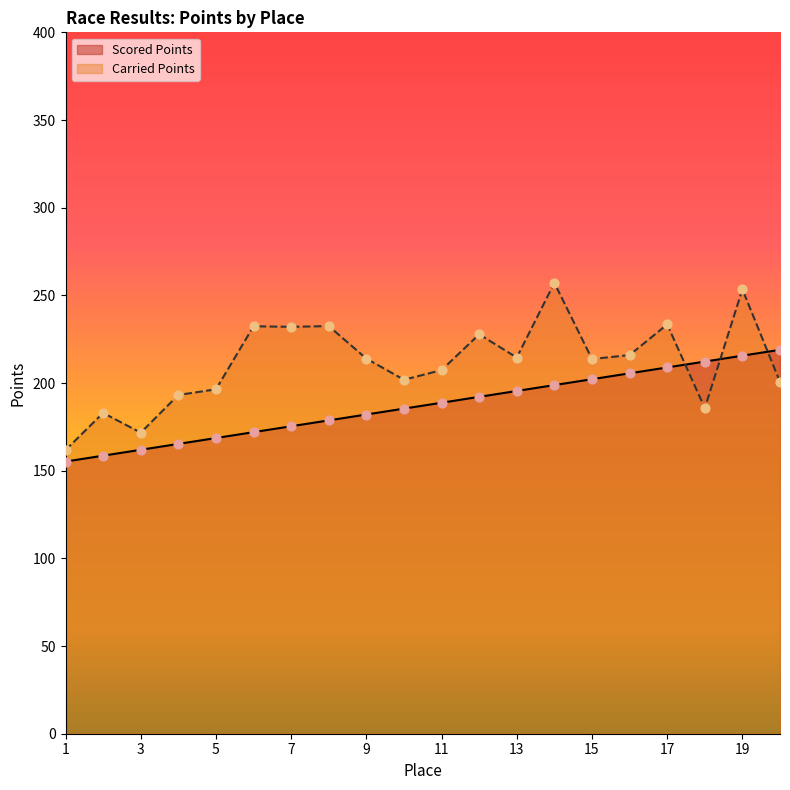

Which series has the largest total across all categories?

Carried Points